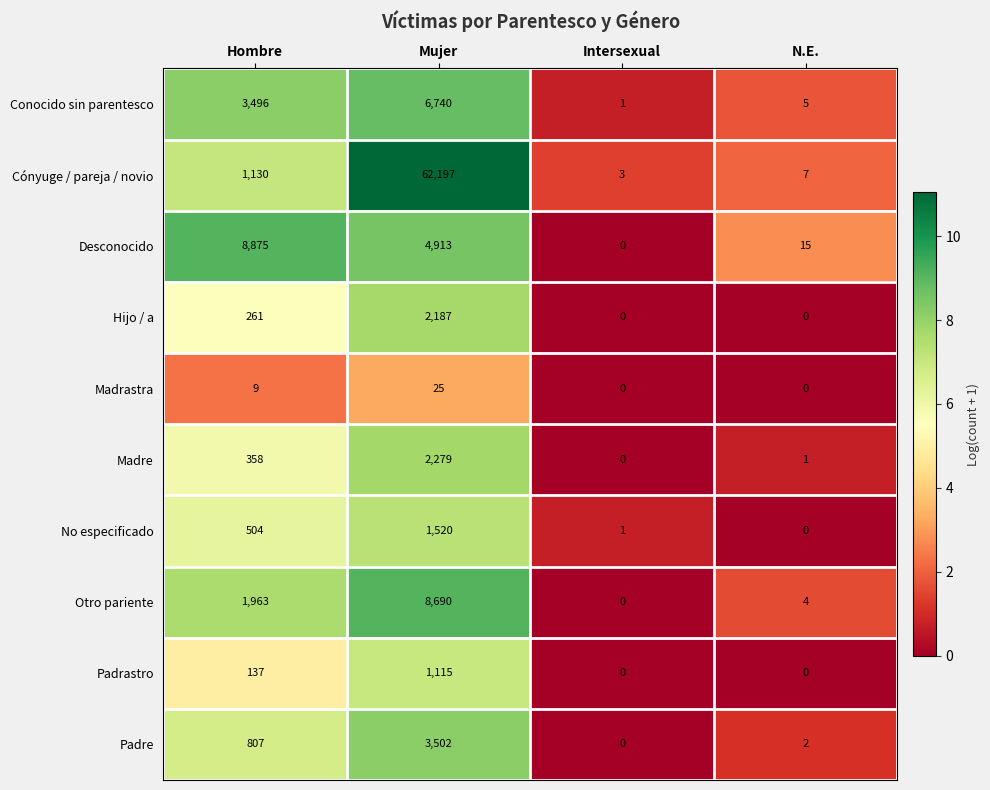

Which category has the highest value in the No especificado series?

Mujer